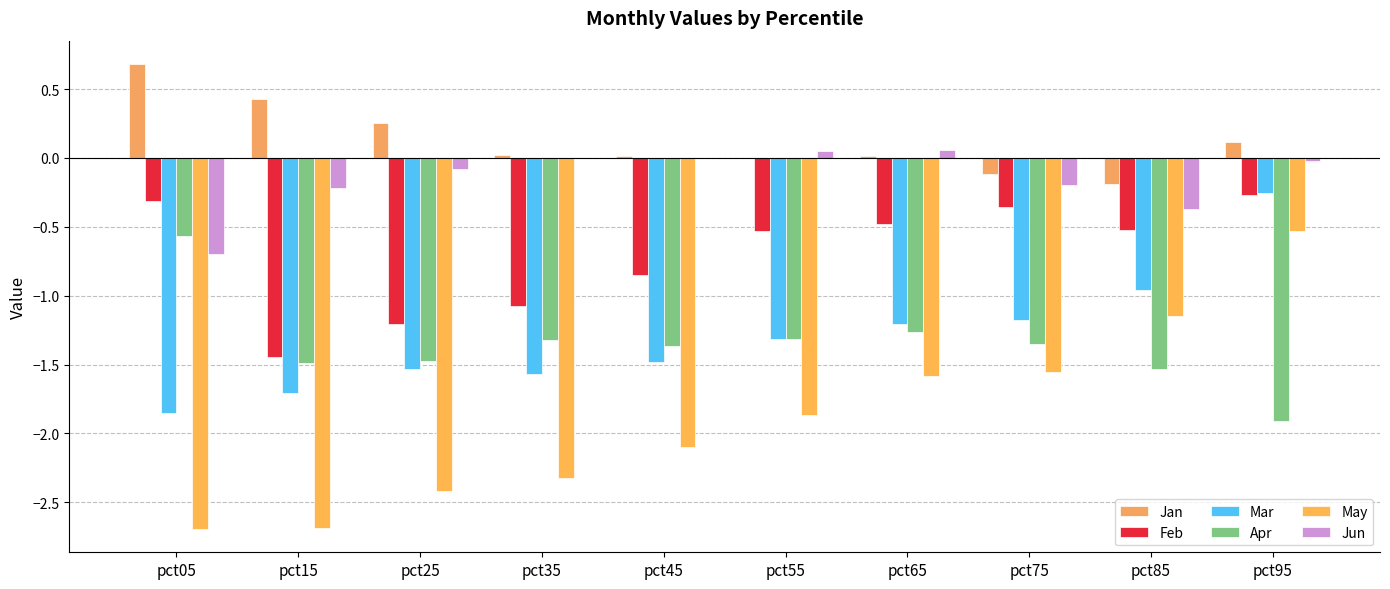

What is the value of the Jun bar at the 7th from the left?

0.1